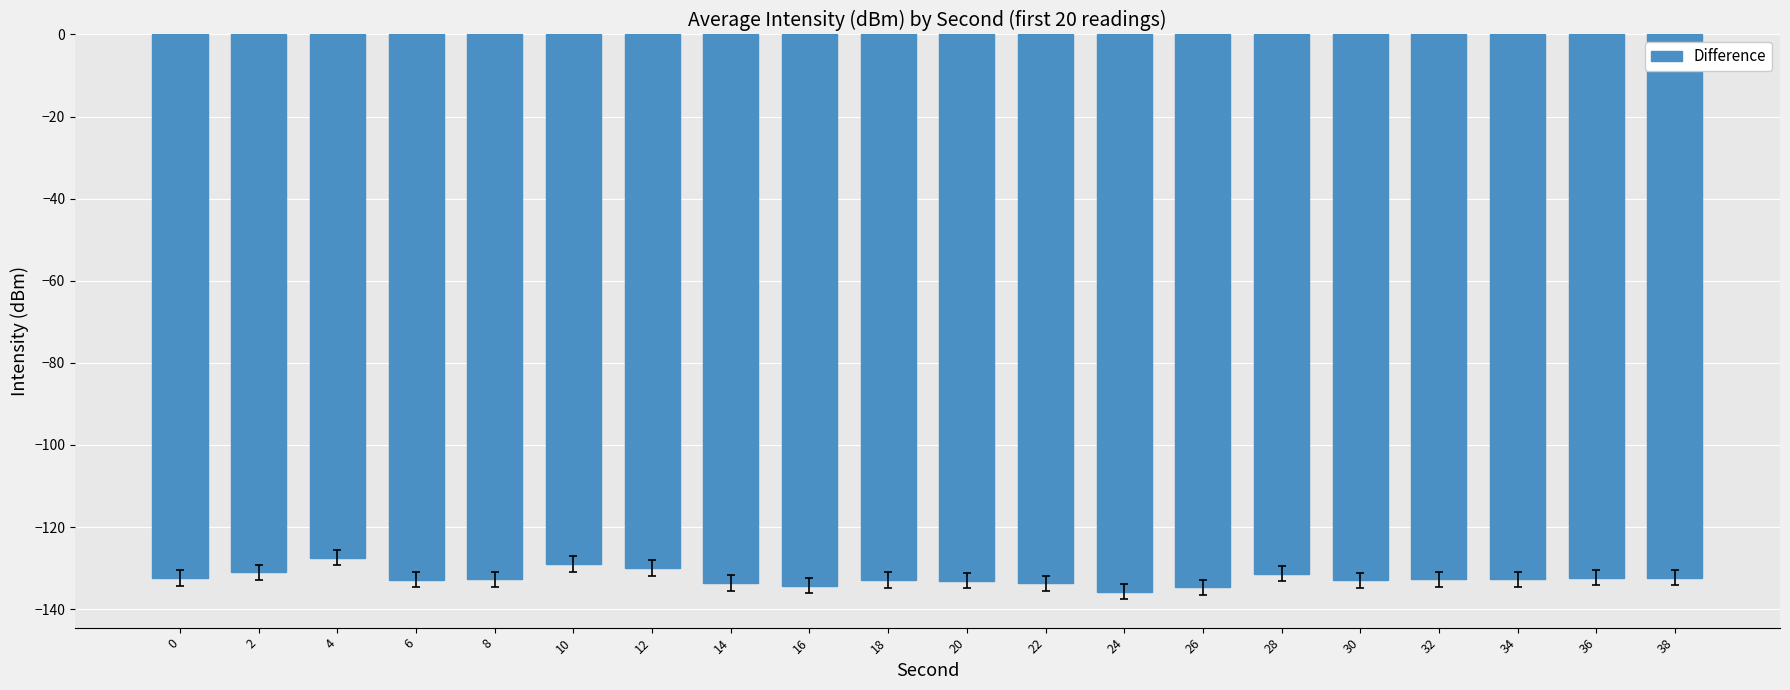

What is the average value?

-132.4